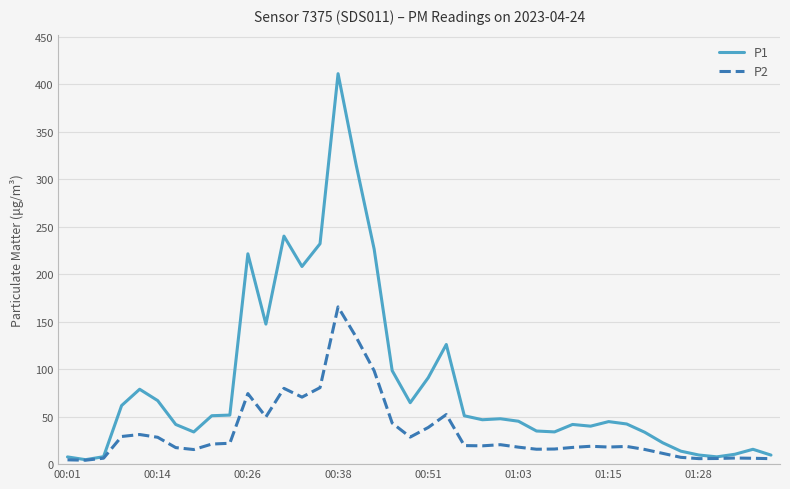

What is the maximum value for P1?

411.0